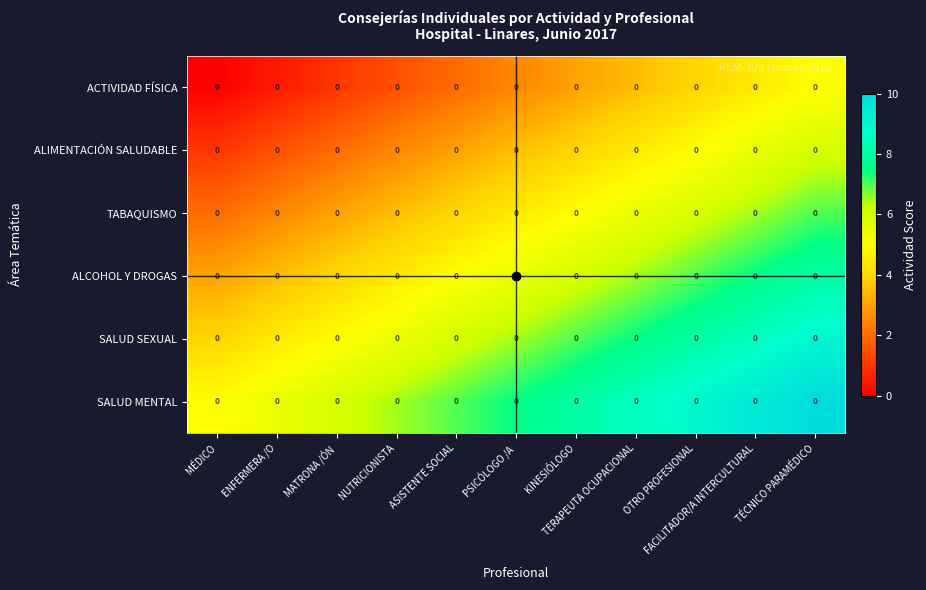

List the series in order of their overall mean, highest first.

SALUD MENTAL, SALUD SEXUAL, ALCOHOL Y DROGAS, TABAQUISMO, ALIMENTACIÓN SALUDABLE, ACTIVIDAD FÍSICA